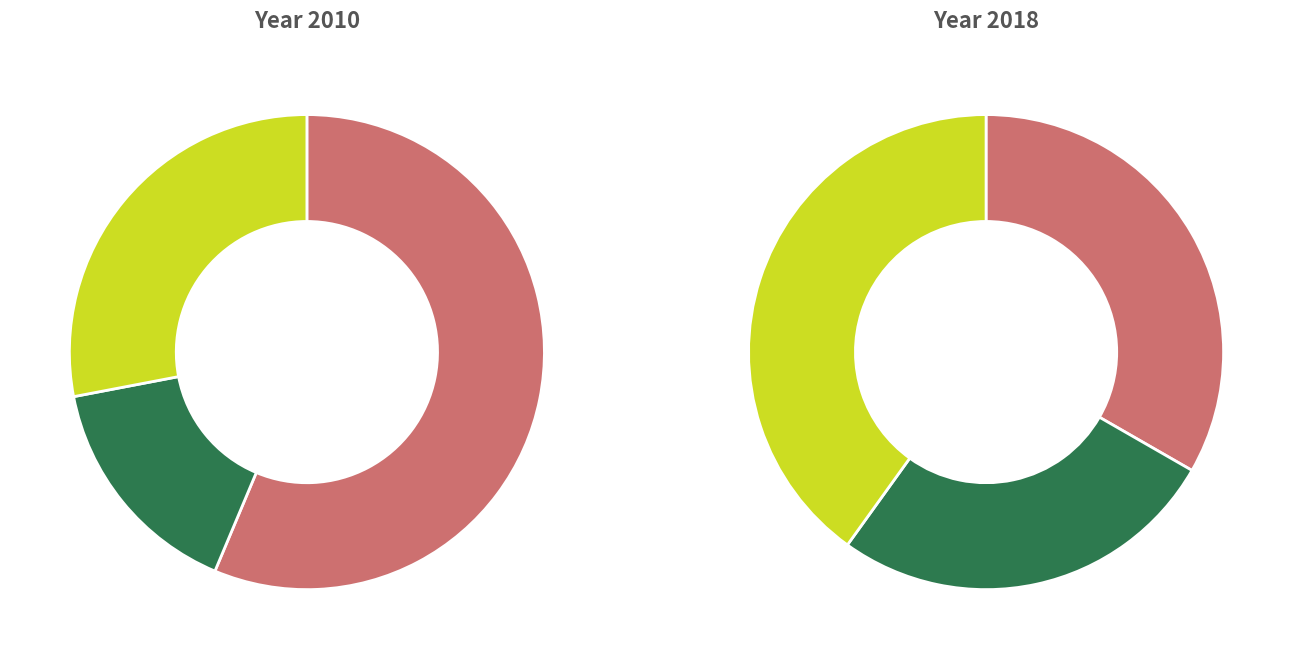

Which has a higher value, We the Children or Lost and Found?

We the Children